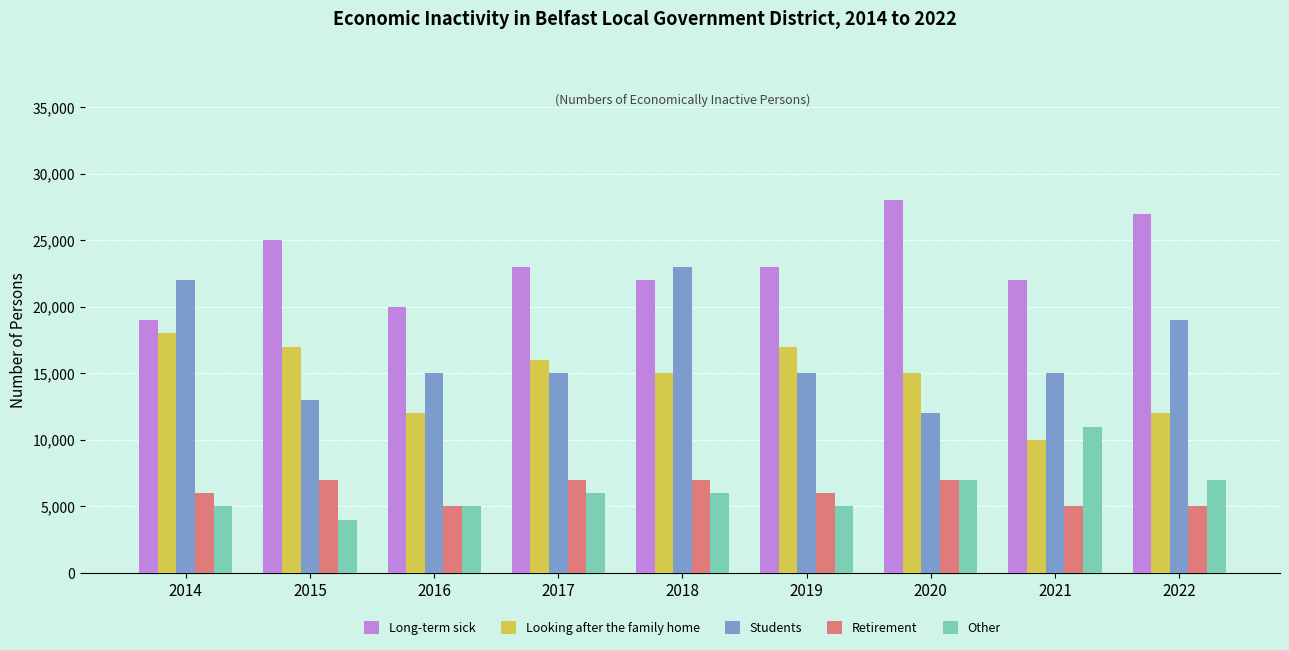

True or false: Retirement has a value of 5000 at 2016.

True